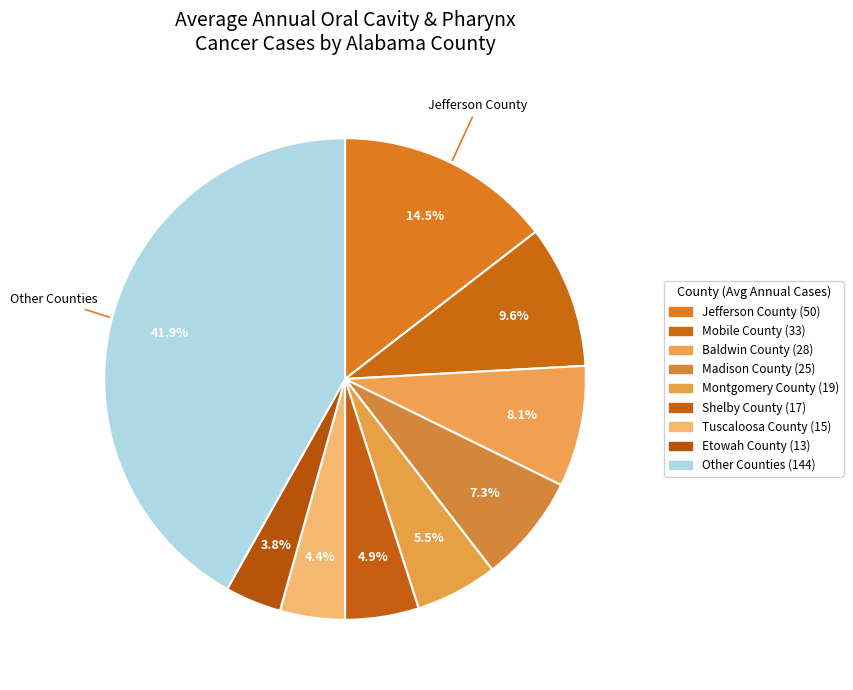

How many segments does this pie chart have?

9